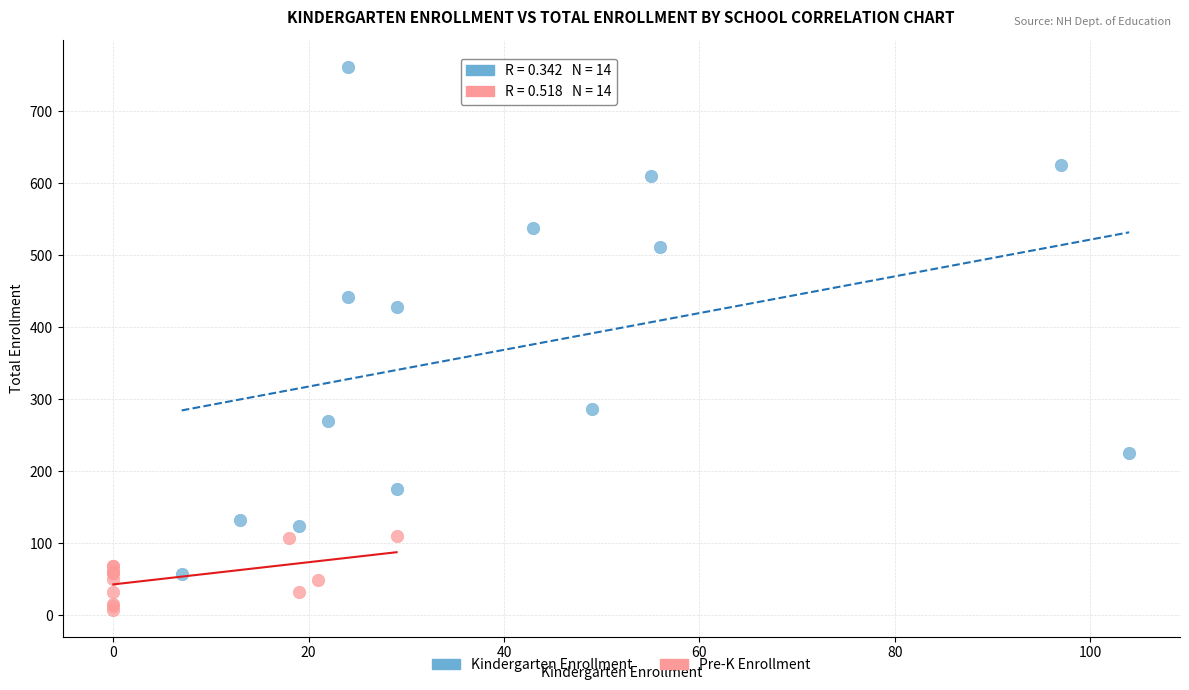

What are all the series names shown in the legend?

Kindergarten Enrollment, Pre-K Enrollment